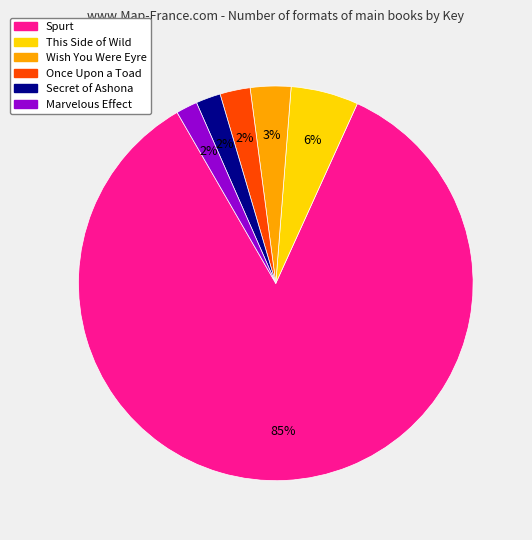

Which has a higher value, Marvelous Effect or Wish You Were Eyre?

Wish You Were Eyre